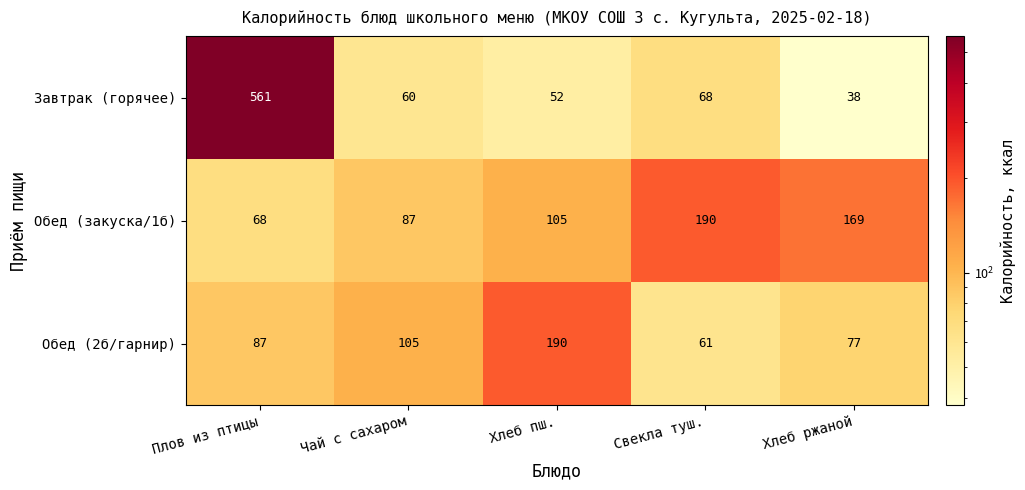

Which series has the largest range (max minus min)?

Завтрак (горячее)